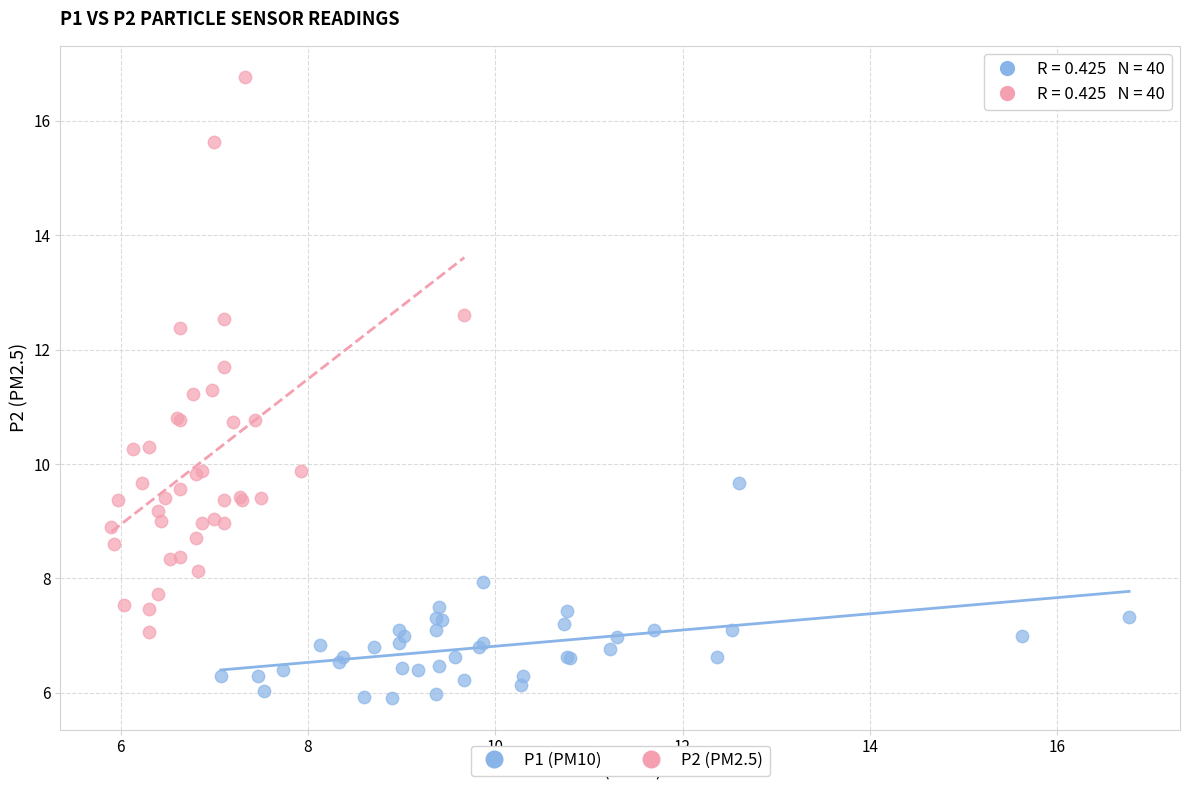

Which series has the largest Y range (max minus min)?

P2 (PM2.5)